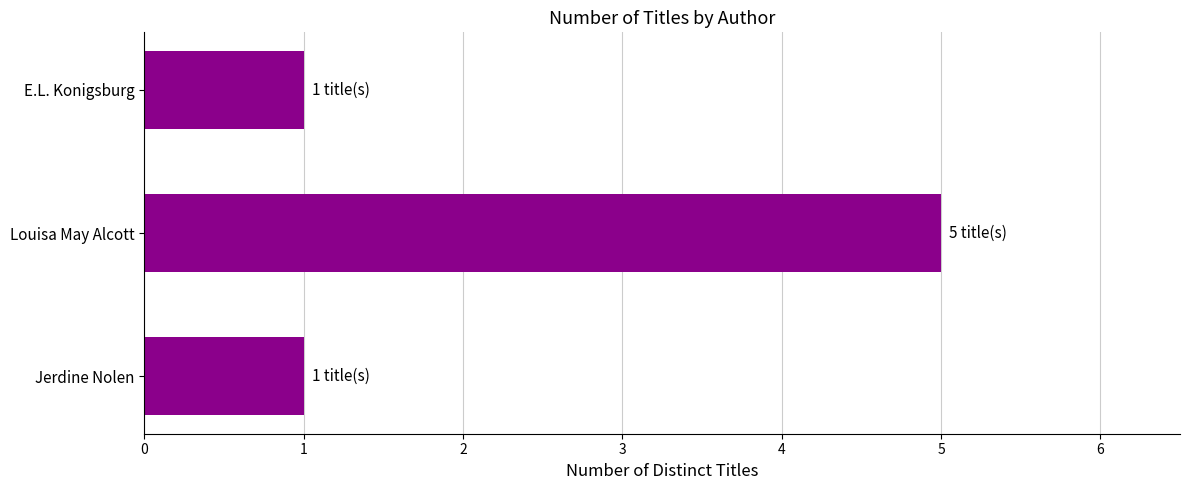

Reading top to bottom, list all the values displayed in this chart.

E.L. Konigsburg=1	Louisa May Alcott=5	Jerdine Nolen=1